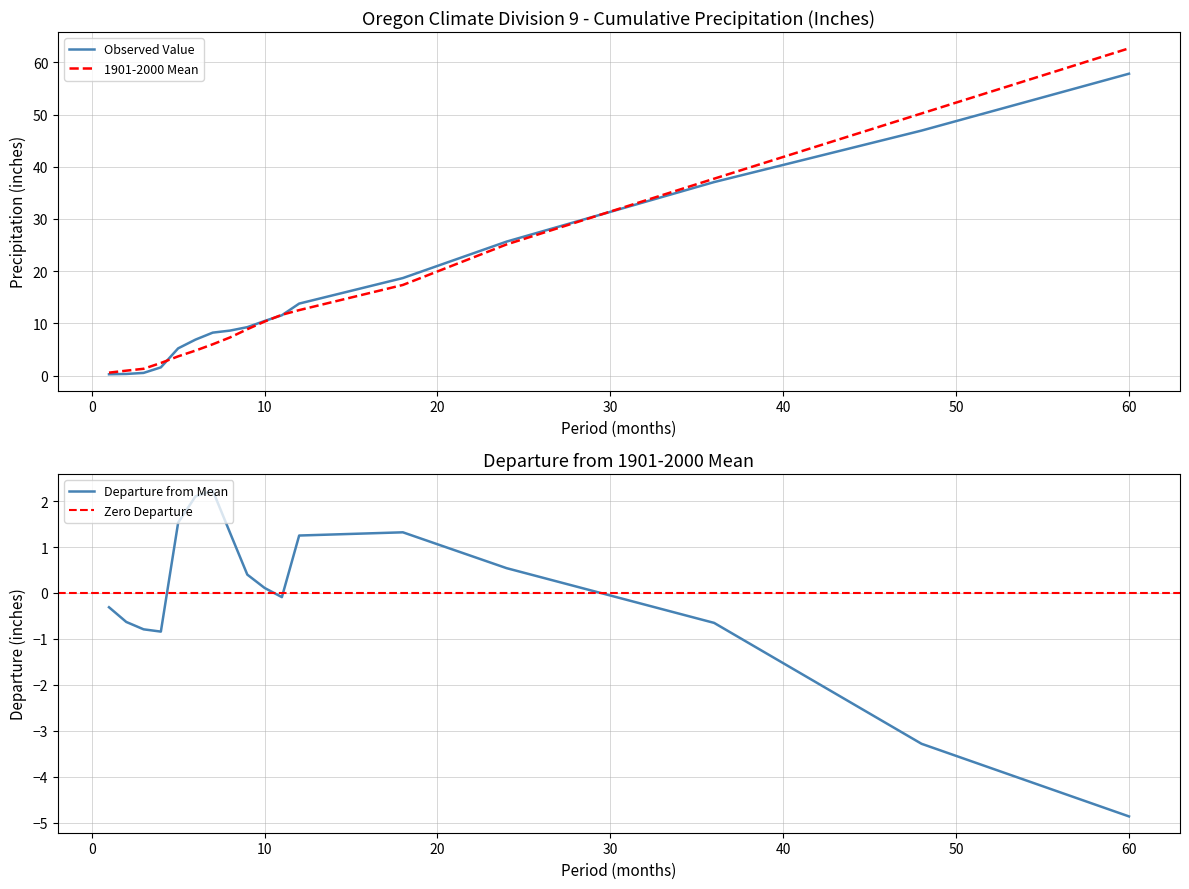

True or false: 1901-2000 Mean has a value of 6.9 at 10.

False